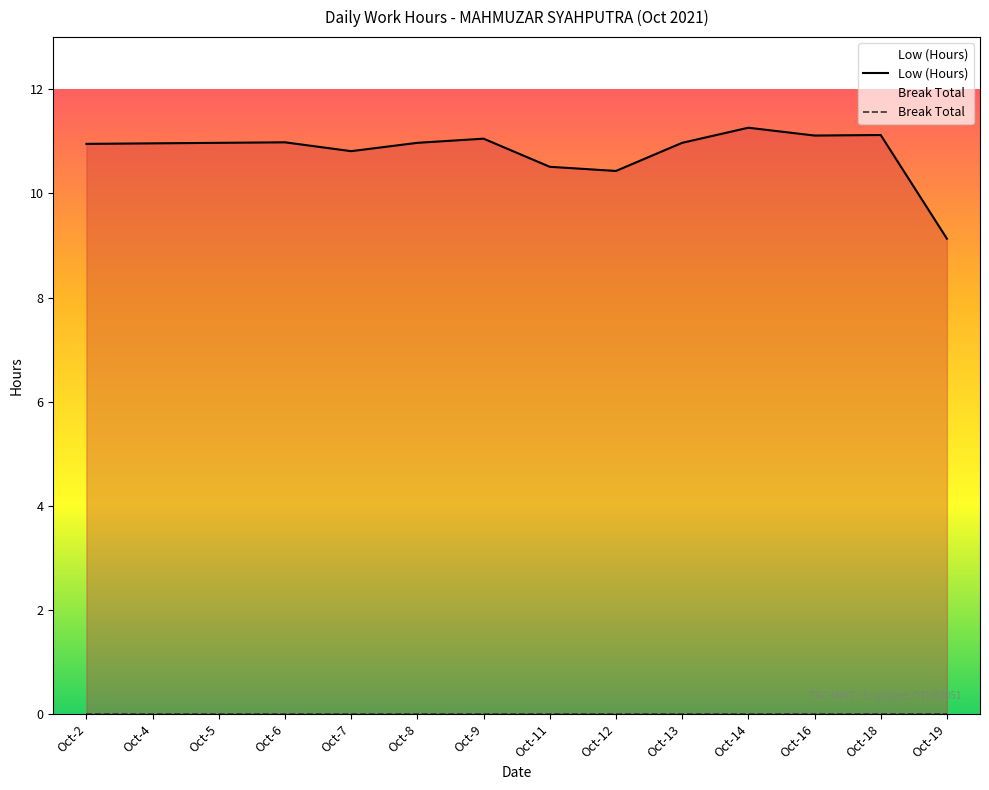

Which category has the lowest value across all series?

Oct-19